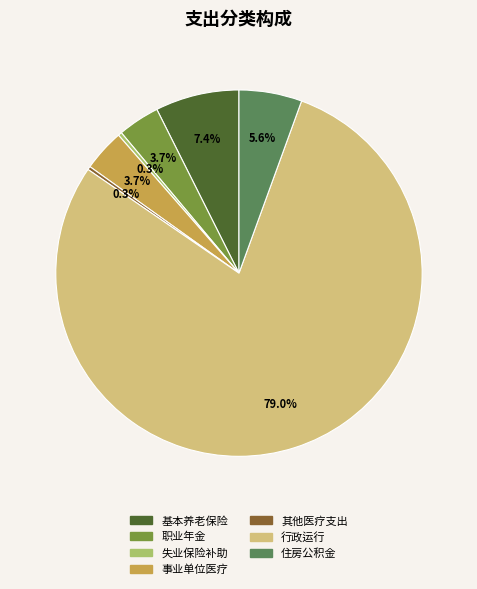

Does any single category account for the majority?

Yes